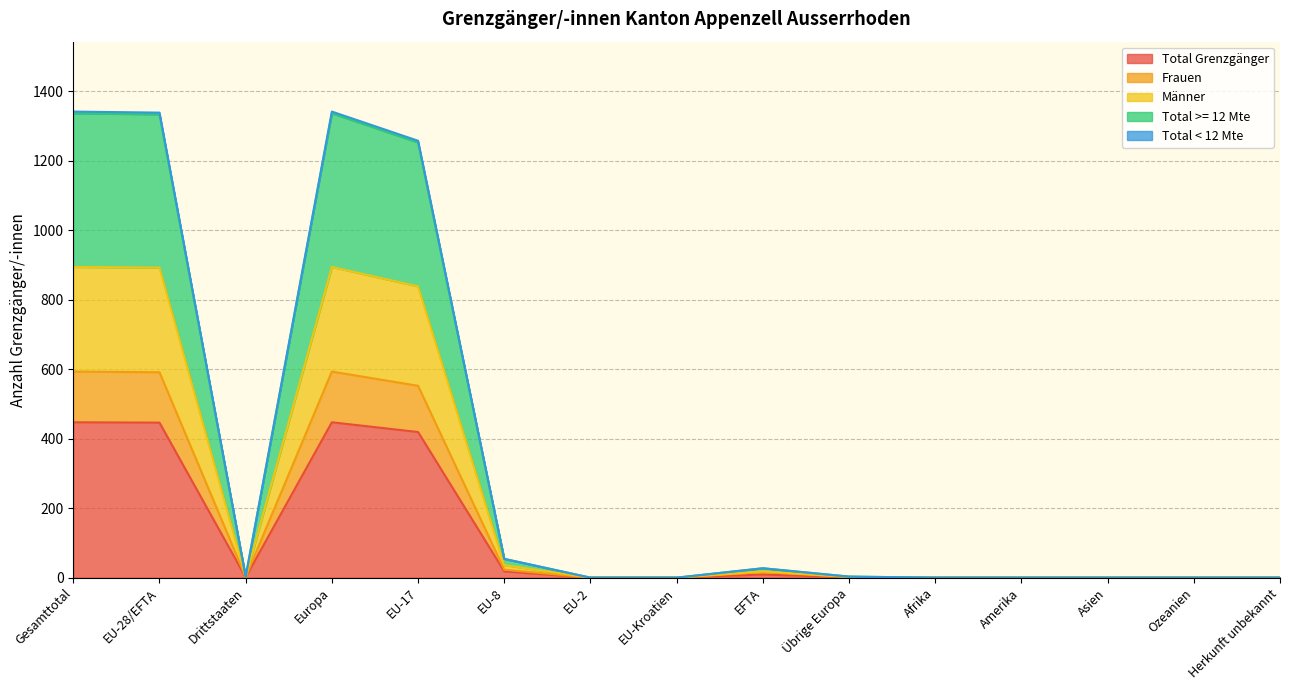

Which series changed the most between EU-Kroatien and Amerika?

Total Grenzgänger